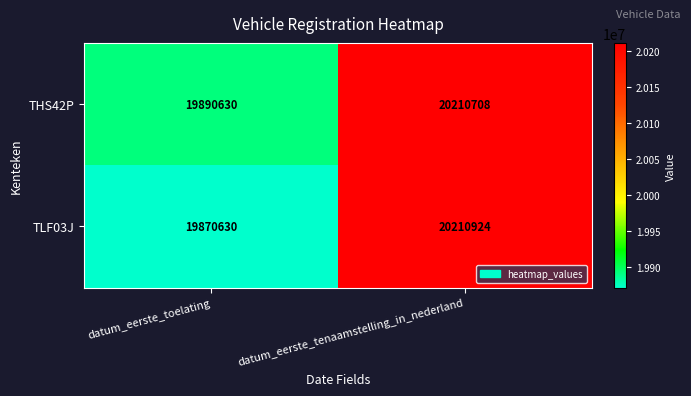

At which label does THS42P reach its minimum?

datum_eerste_toelating